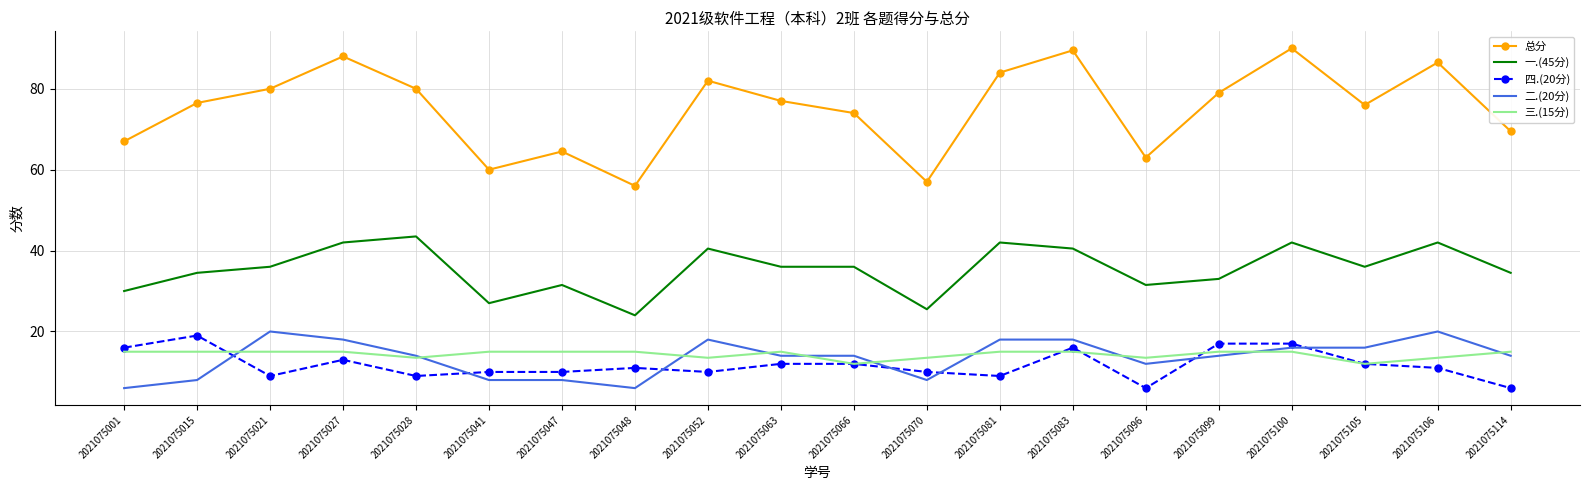

Where is 总分 nearest to the value 73?

2021075066